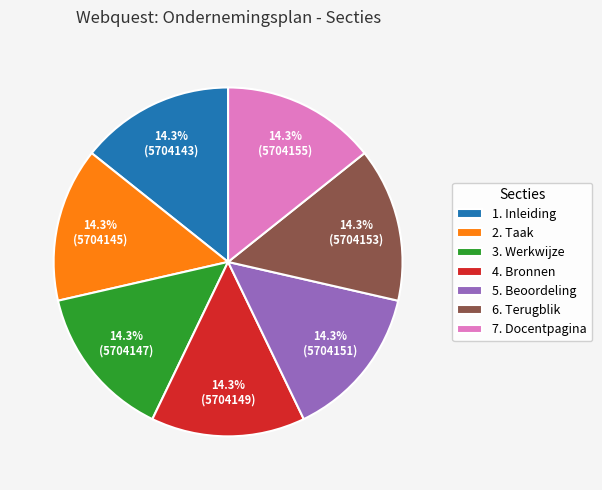

Approximately how many times larger is the value at 7. Docentpagina compared to 5. Beoordeling?

1.0